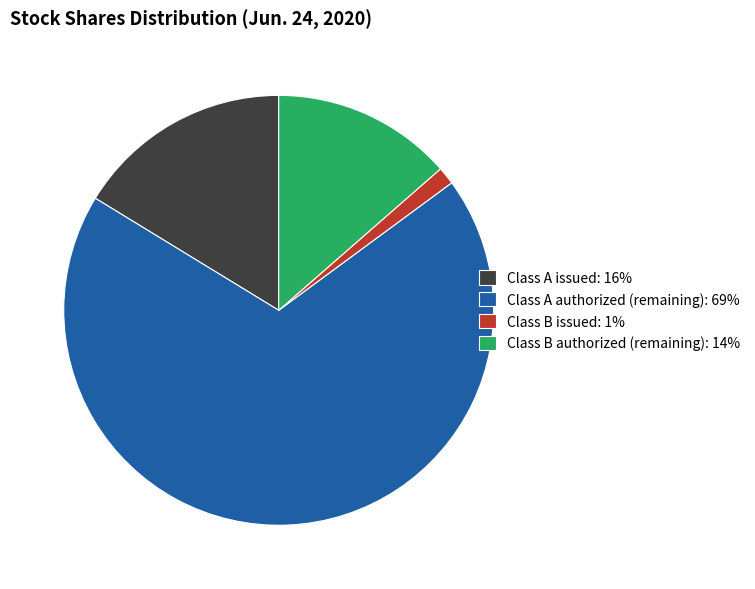

Is it true that Class B issued: 1% is 9% of the pie?

False